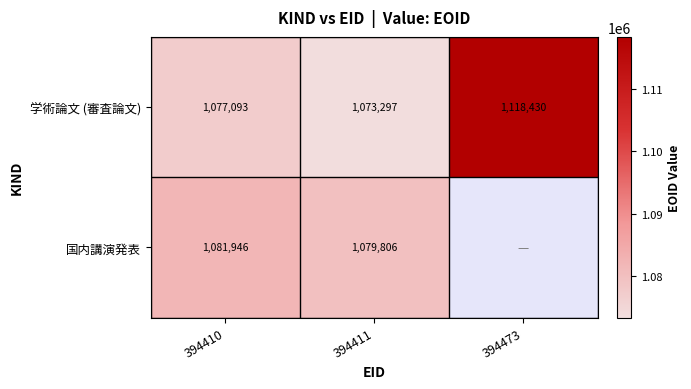

What is the total value across all series at 394411?

2153103